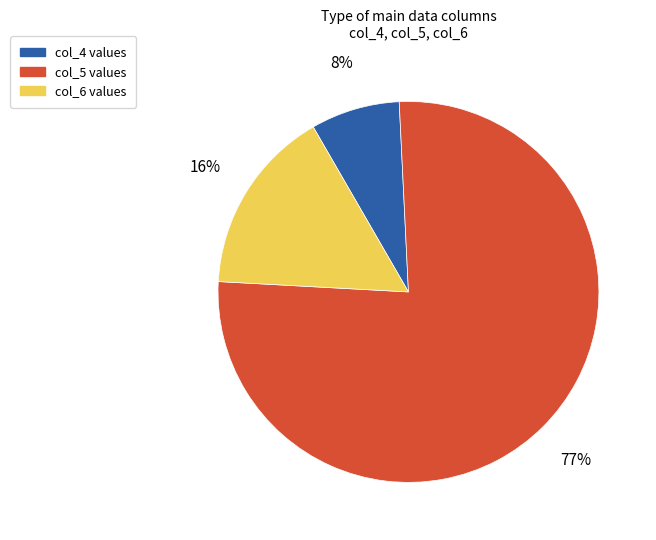

Is there any slice that represents more than half of the pie?

Yes